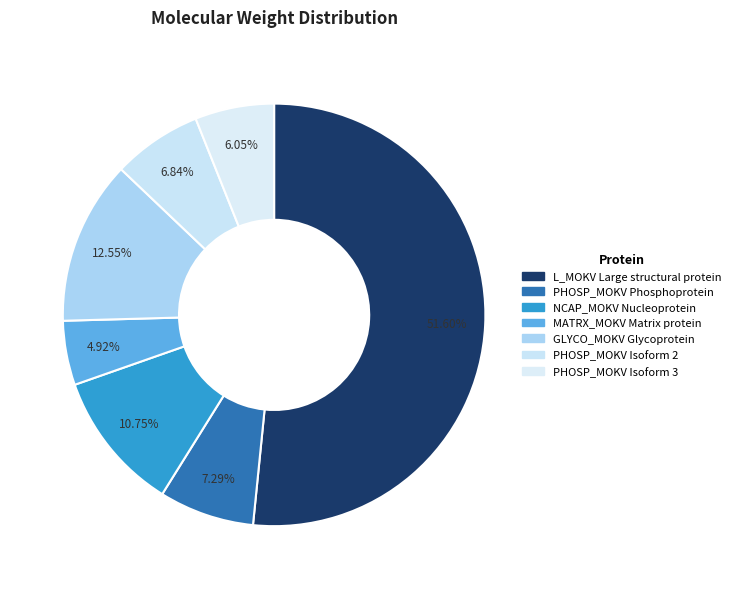

What is the total percentage of PHOSP_MOKV Phosphoprotein and MATRX_MOKV Matrix protein?

12.2%